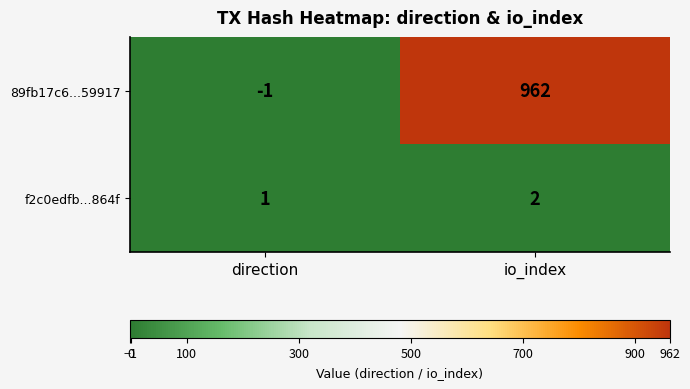

What is the difference between the 89fb17c6...59917 values at io_index and direction?

963